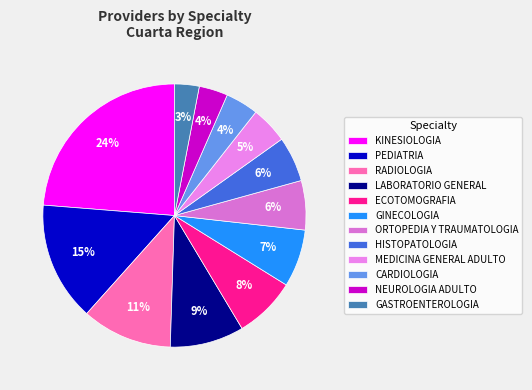

How many slices are in this pie chart?

12